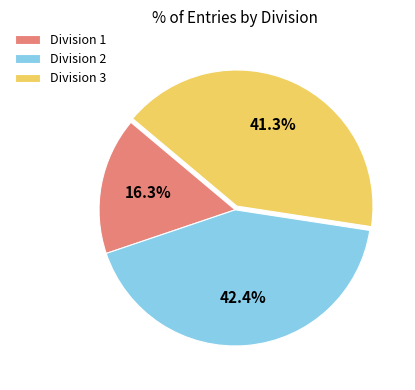

Is there a majority slice in this chart?

No